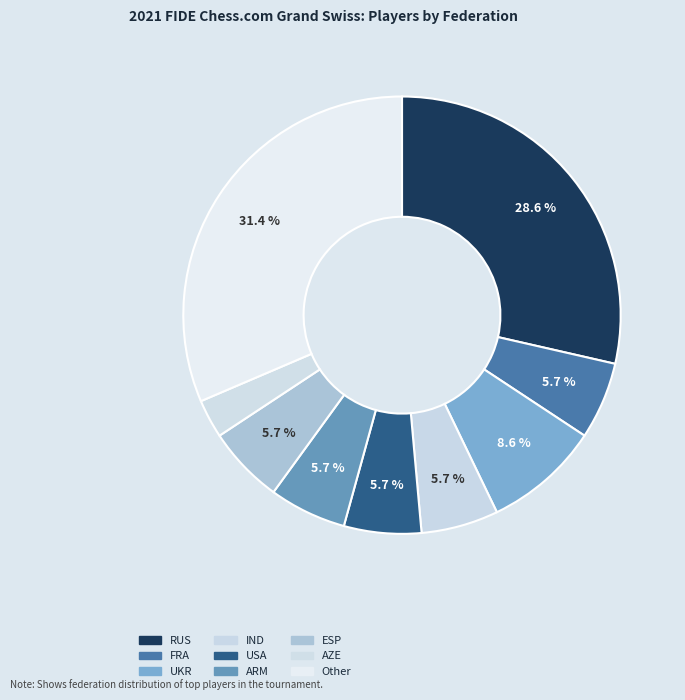

How many slices are in this pie chart?

9